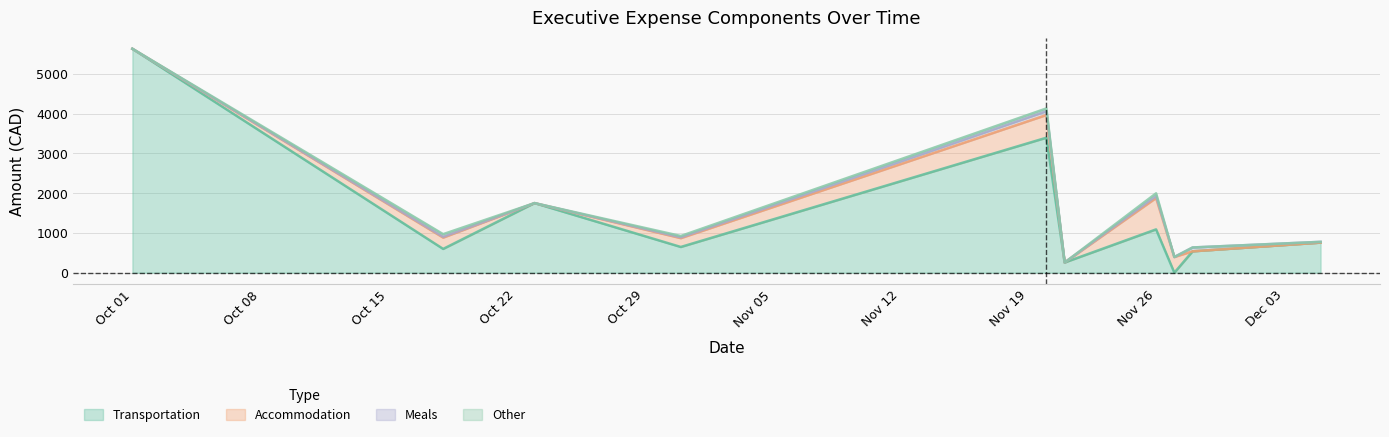

Which series changed the most between 2018-10-23 and 2018-10-31?

Transportation